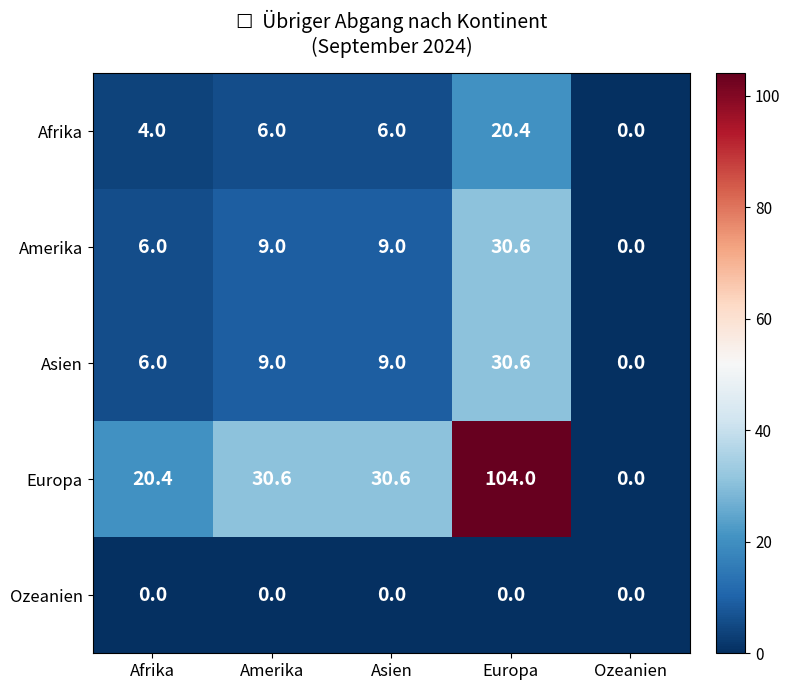

Which series has the largest total across all categories?

Europa